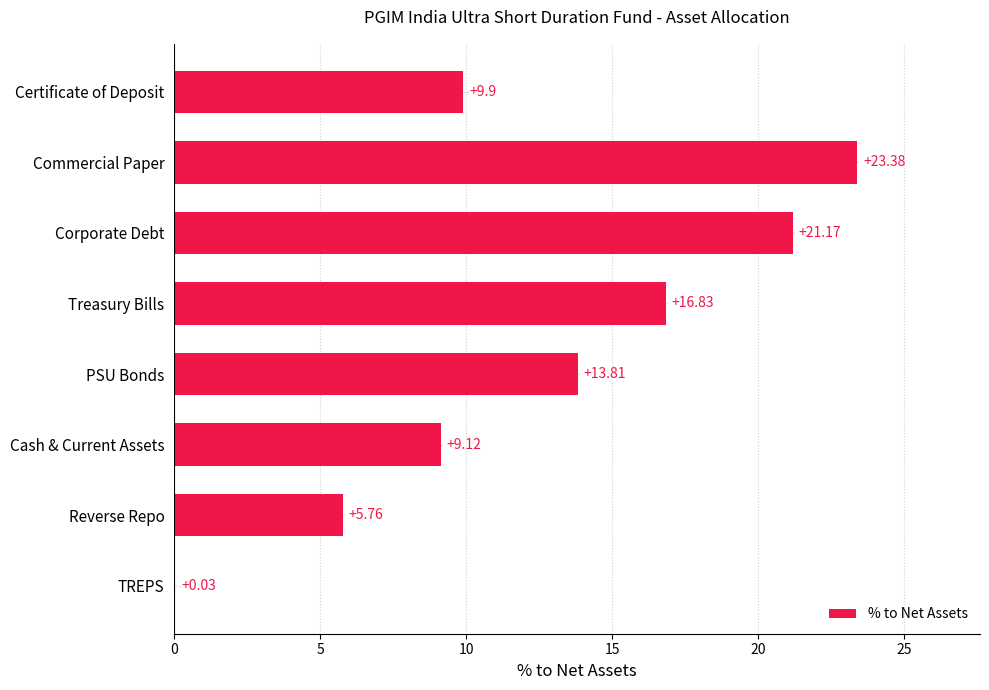

Approximately how many times larger is the value at Reverse Repo compared to Certificate of Deposit?

0.6